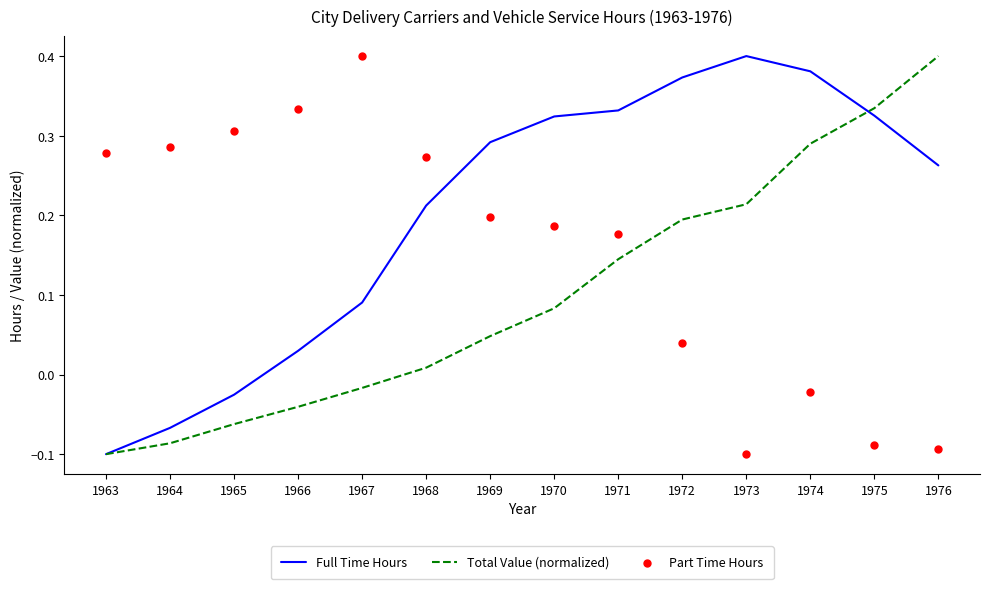

Which series reaches the maximum Y coordinate?

Full Time Hours